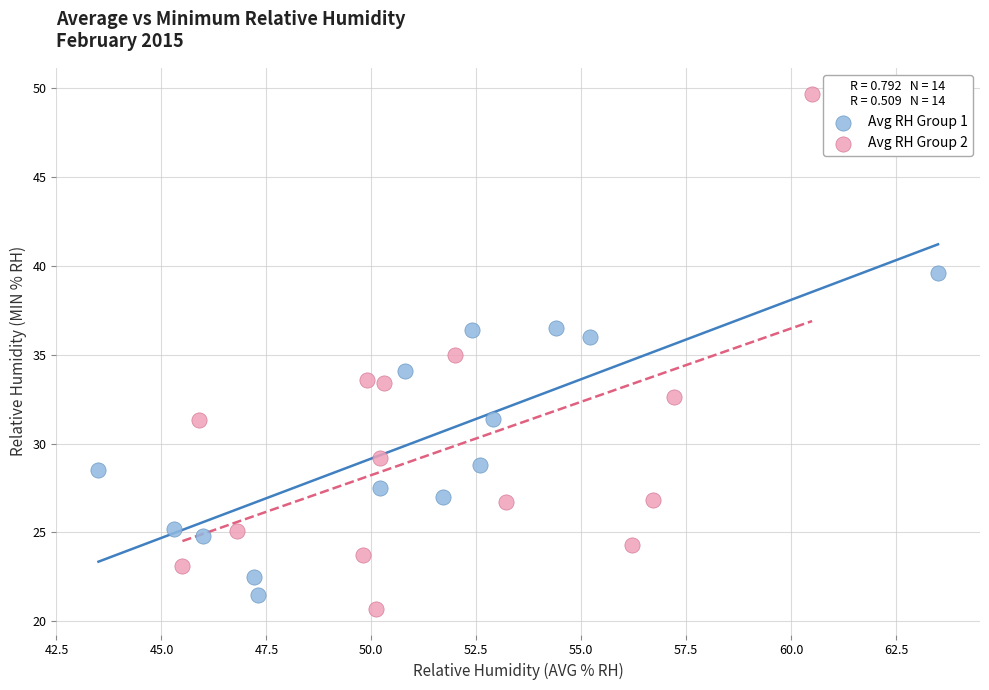

Which series reaches the maximum Y coordinate?

Avg RH Group 2